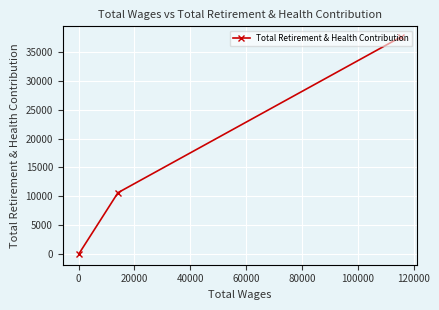

What is the greatest value displayed?

37620